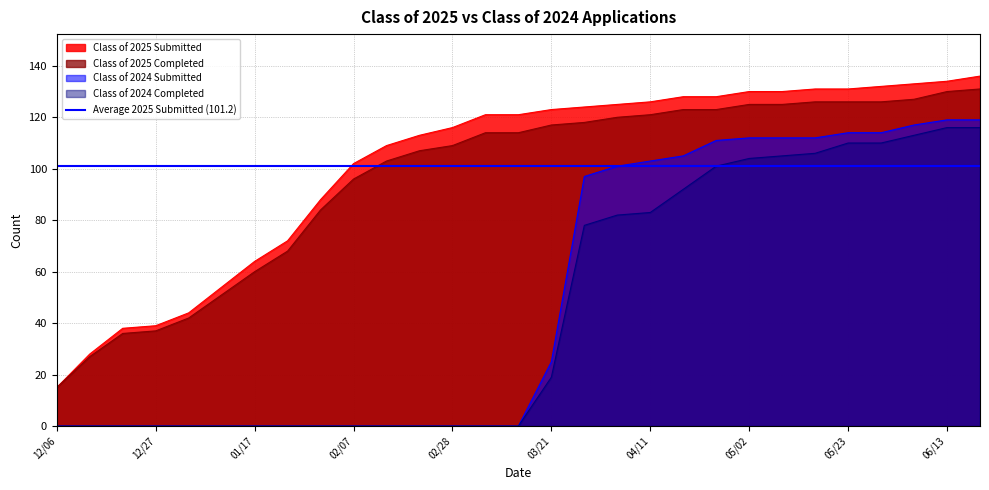

What is the total value across all series at 04/24?

463